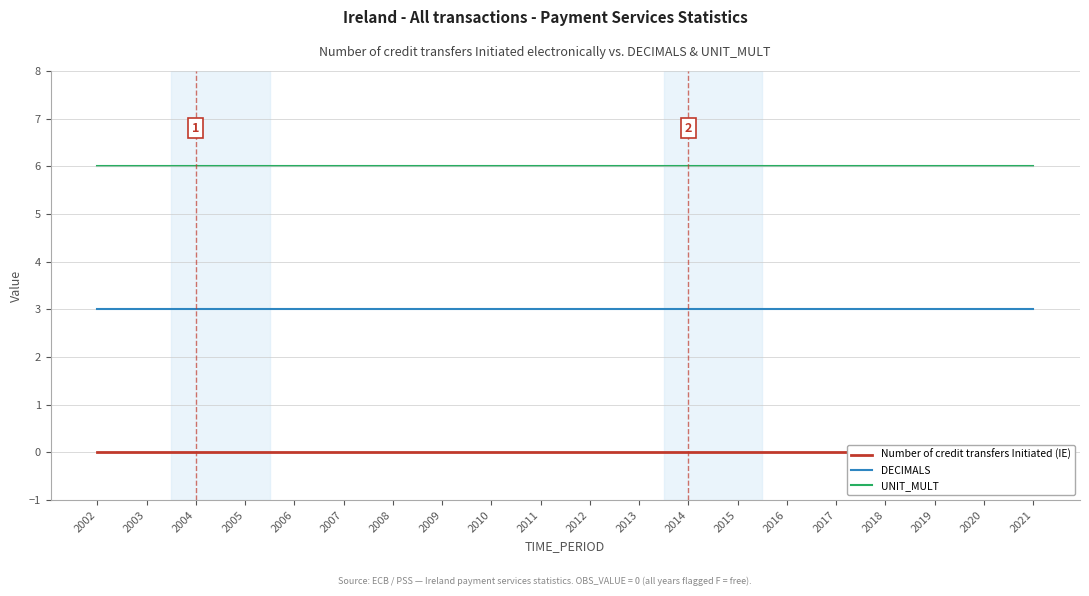

Is it true that UNIT_MULT equals 4 at 2012?

False